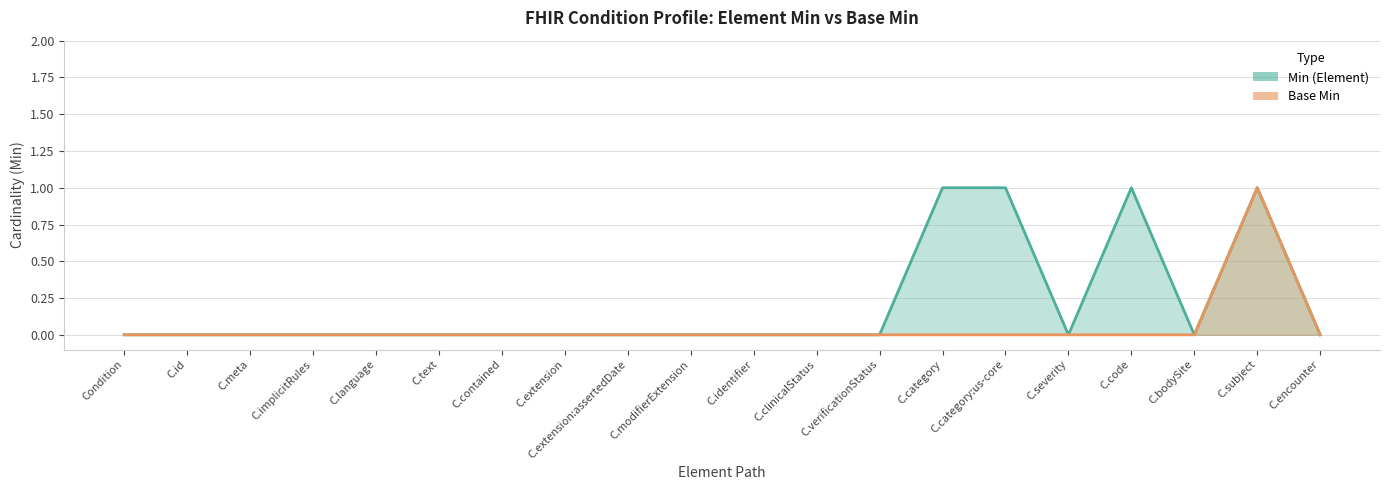

Which series changed the most between C.id and C.extension?

Min (Element)